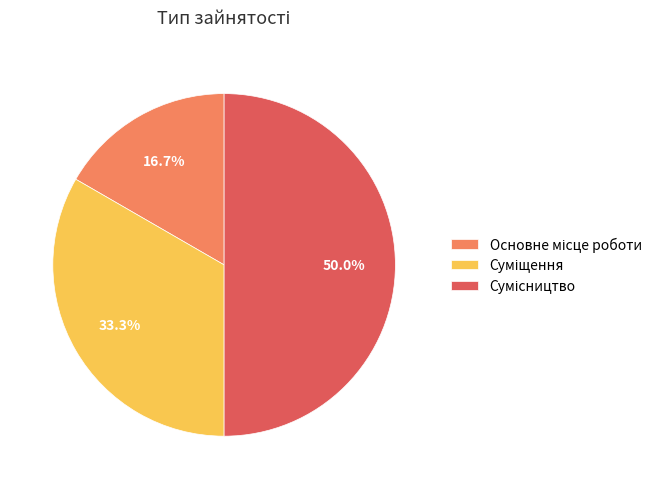

Is it true that Основне місце роботи is 30% of the pie?

False